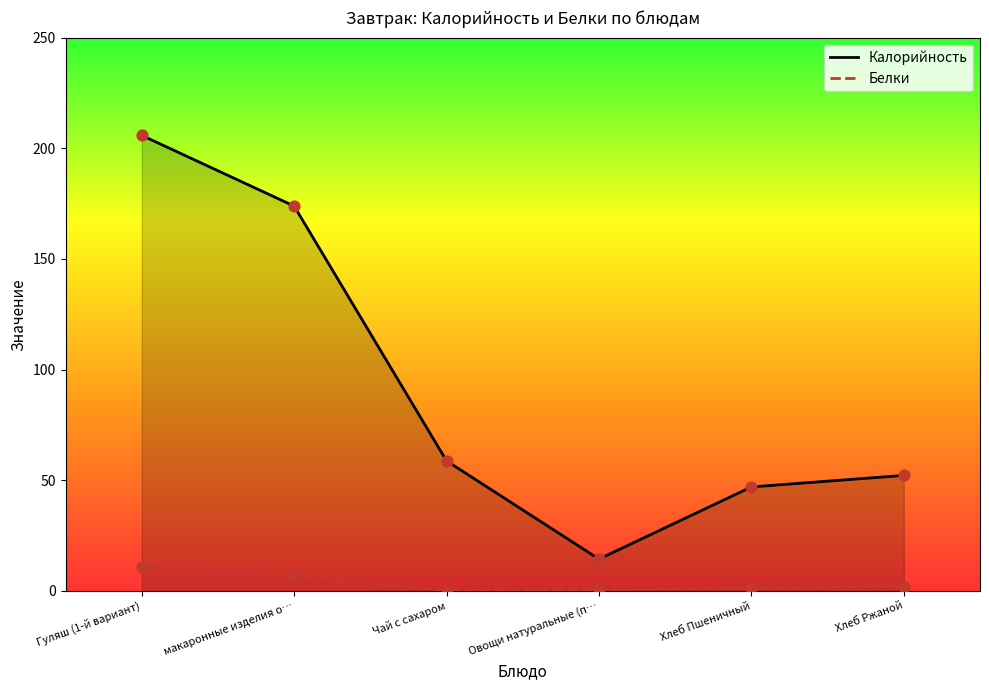

Which series has the widest spread of Y values?

Калорийность